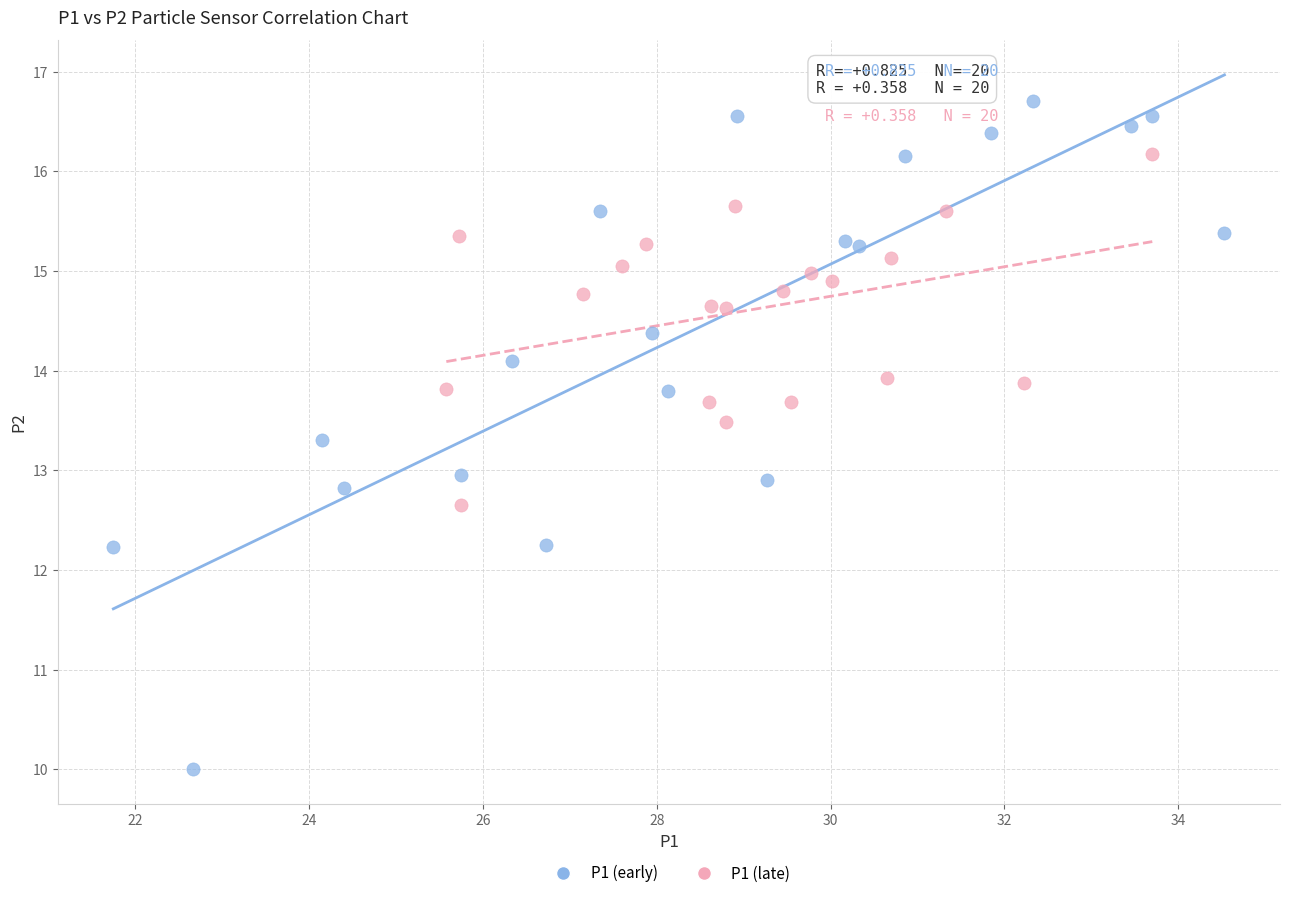

Which series contains the lowest Y value?

P1 (early)